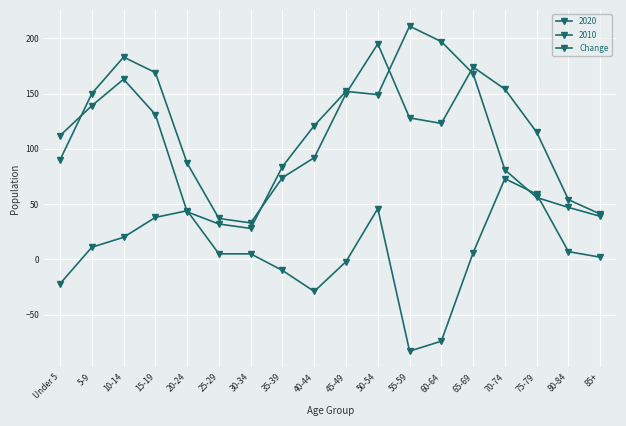

Is this an area chart (filled region under the line)?

No